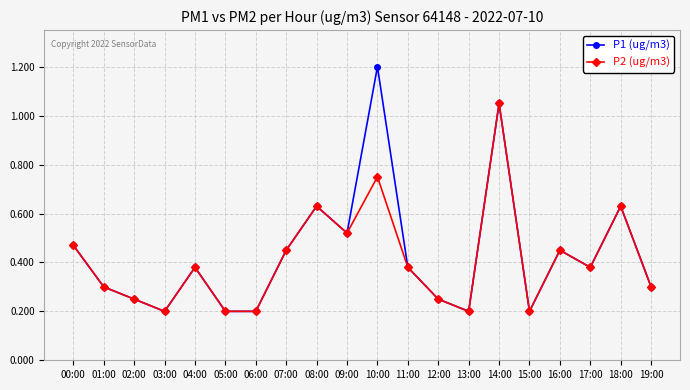

At which category does P2 (ug/m3) reach its first local peak?

04:00